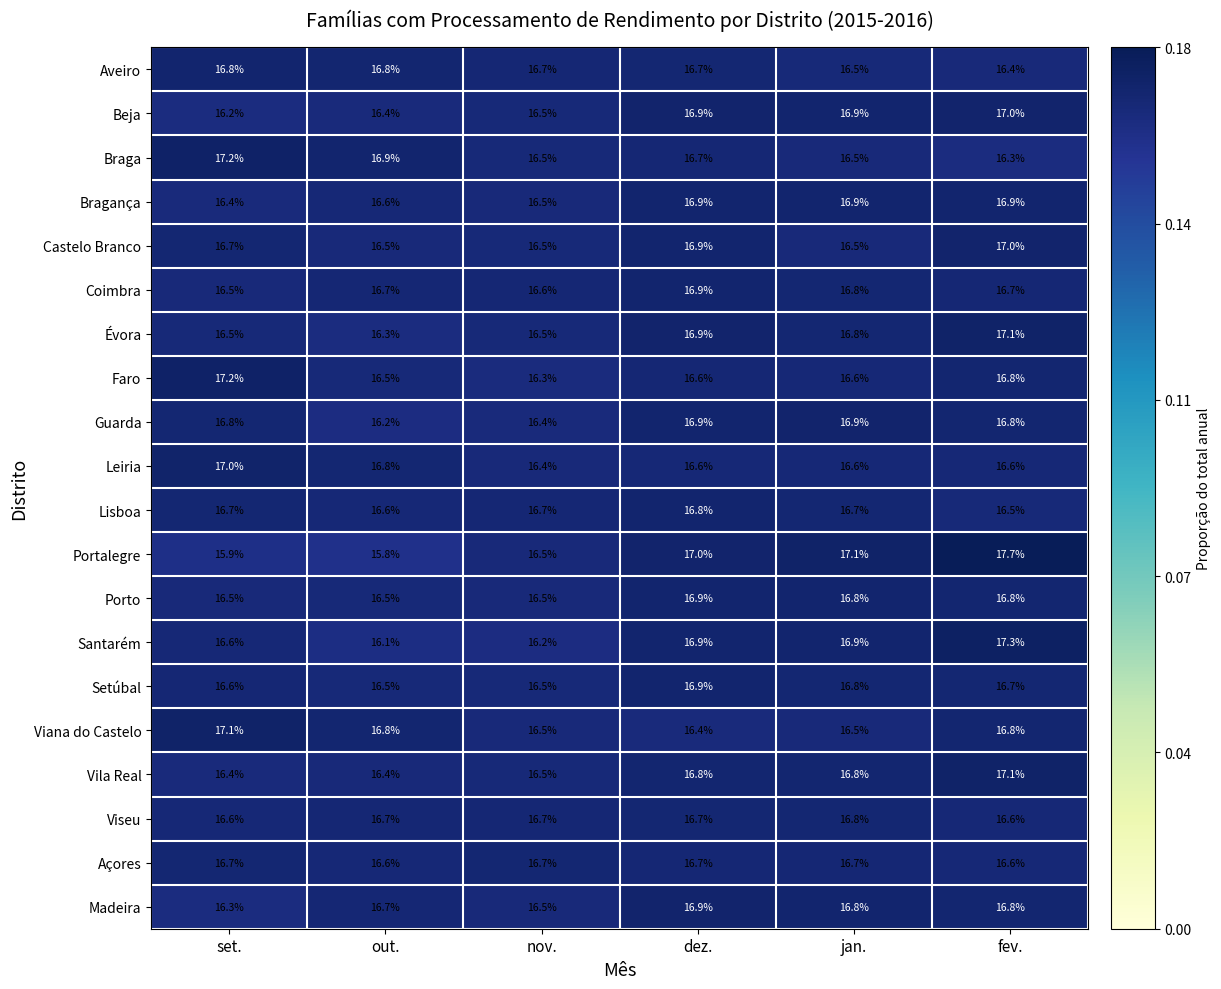

What is the difference between the maximum and minimum values in the Santarém series?

1.2